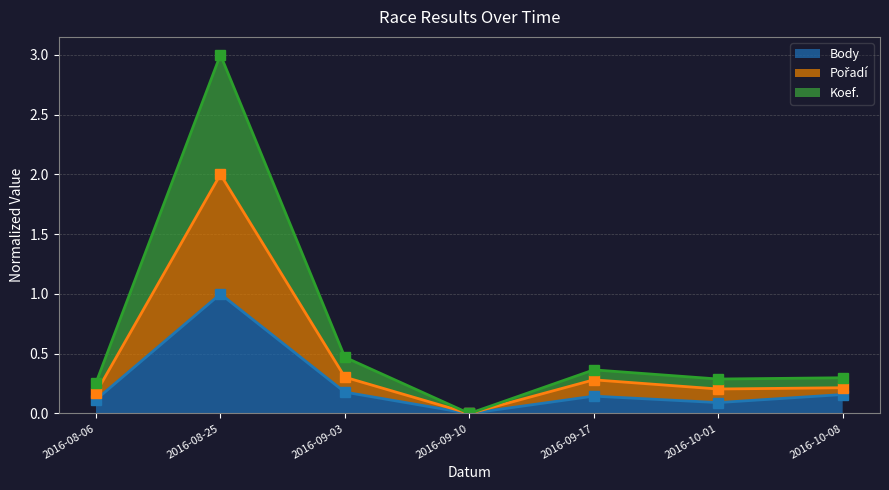

The Body series shows 0.3 at 2016-09-03. True or false?

False